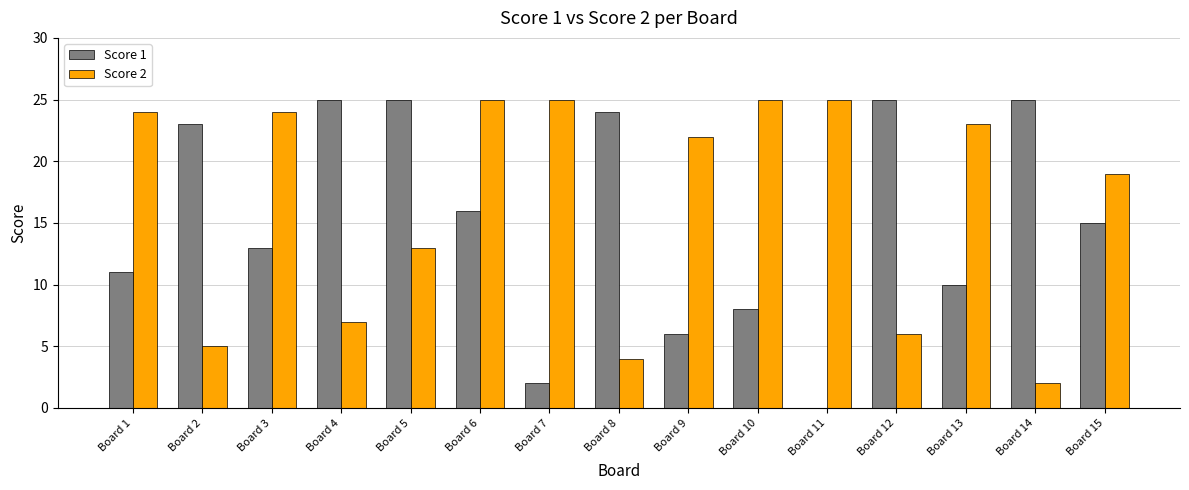

Where does the Score 2 series first go above 22?

Board 1